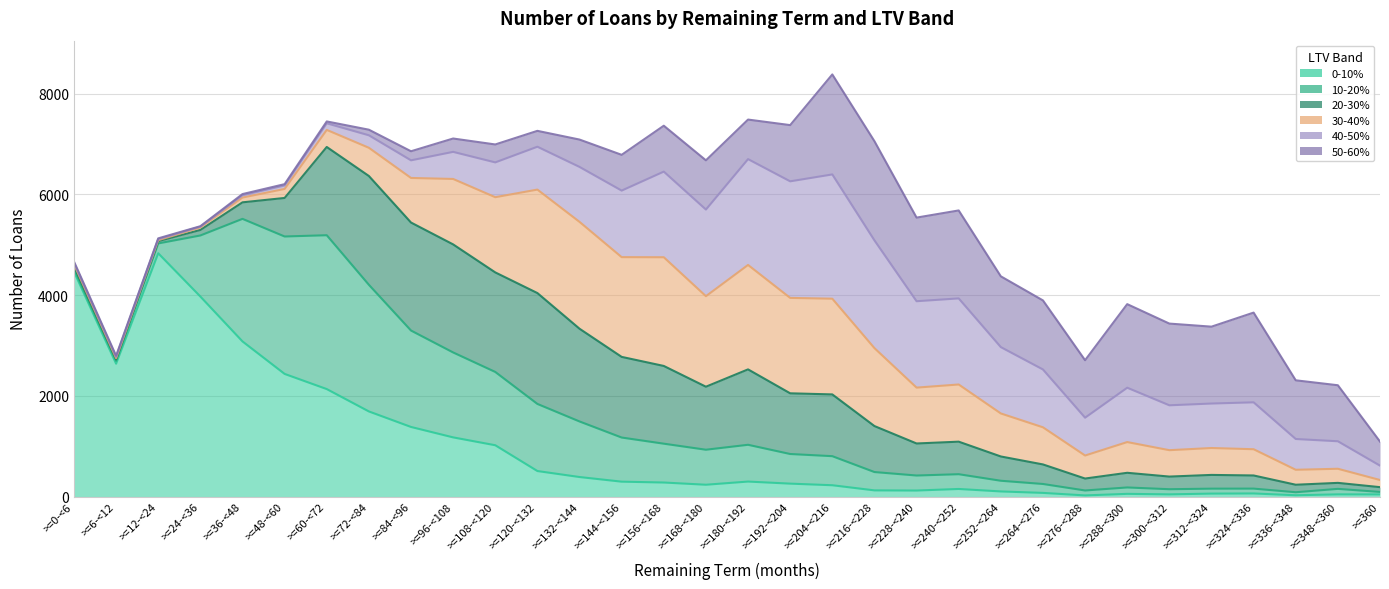

What is the sum of all 30-40% values?

29709